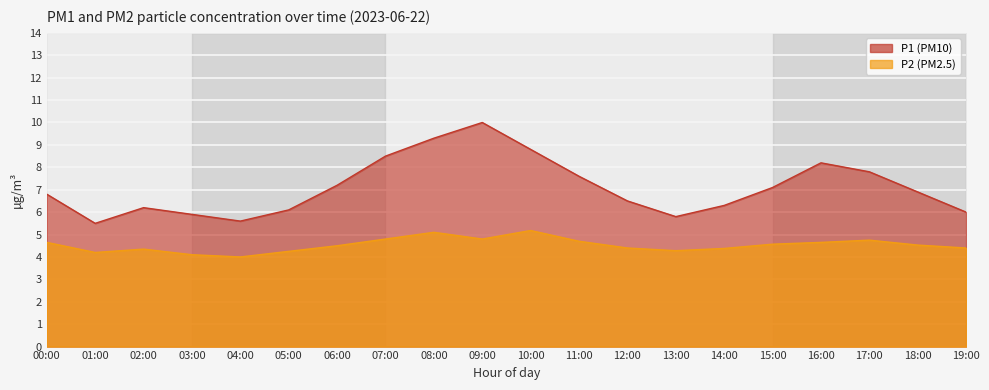

True or false: P1 (PM10) and P2 (PM2.5) intersect in this chart.

False